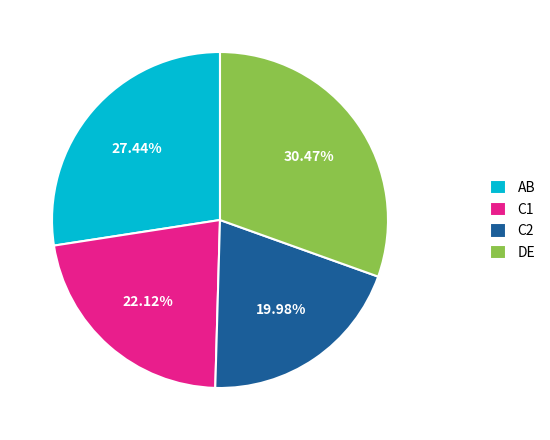

Count the number of slices in the pie.

4